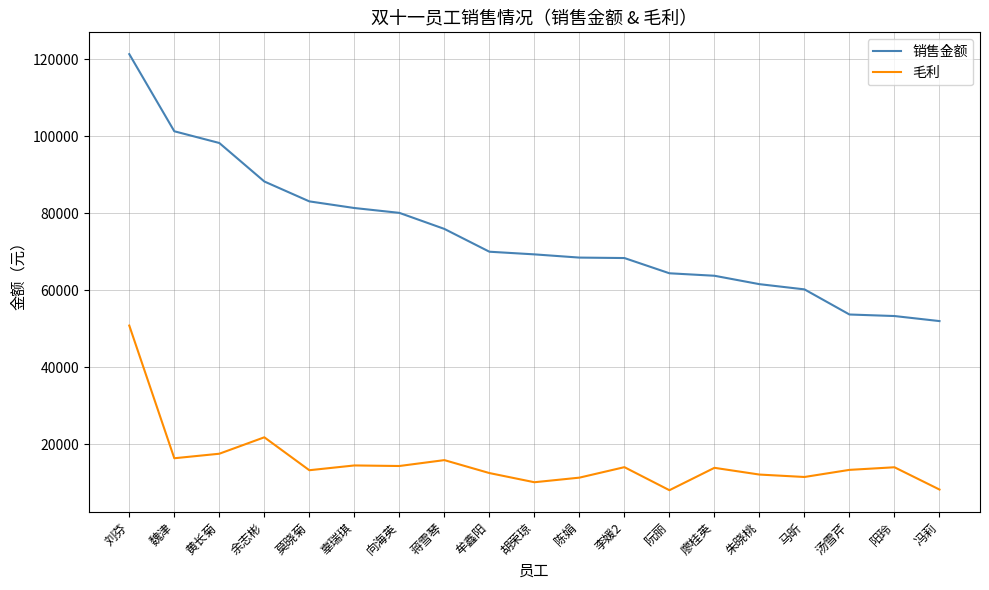

Is the value of 毛利 at 阳玲 greater than the value of 销售金额 at 阮丽?

No